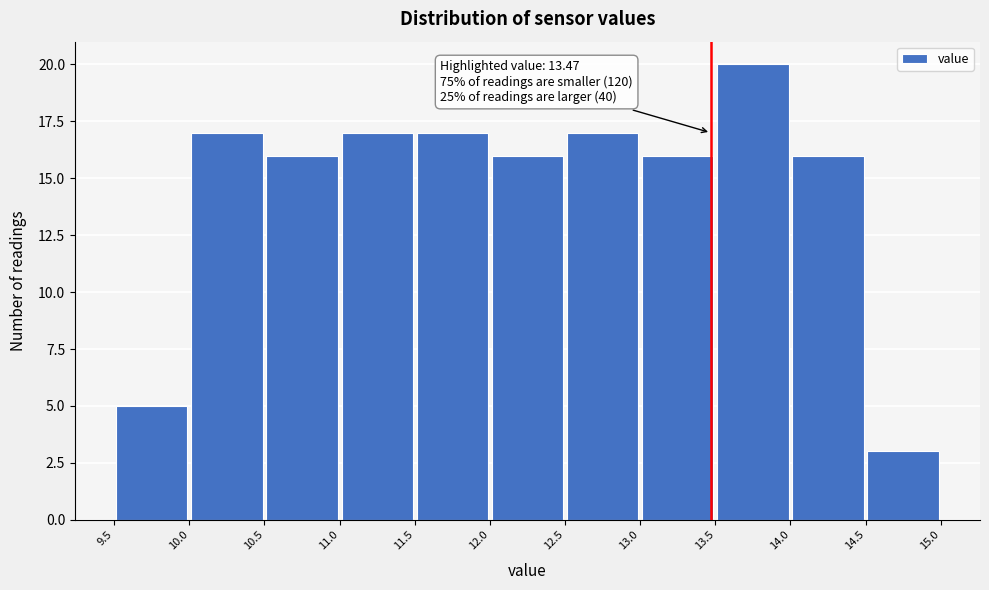

Over which range of the x-axis is the bar tallest?

13.5 to 14.0